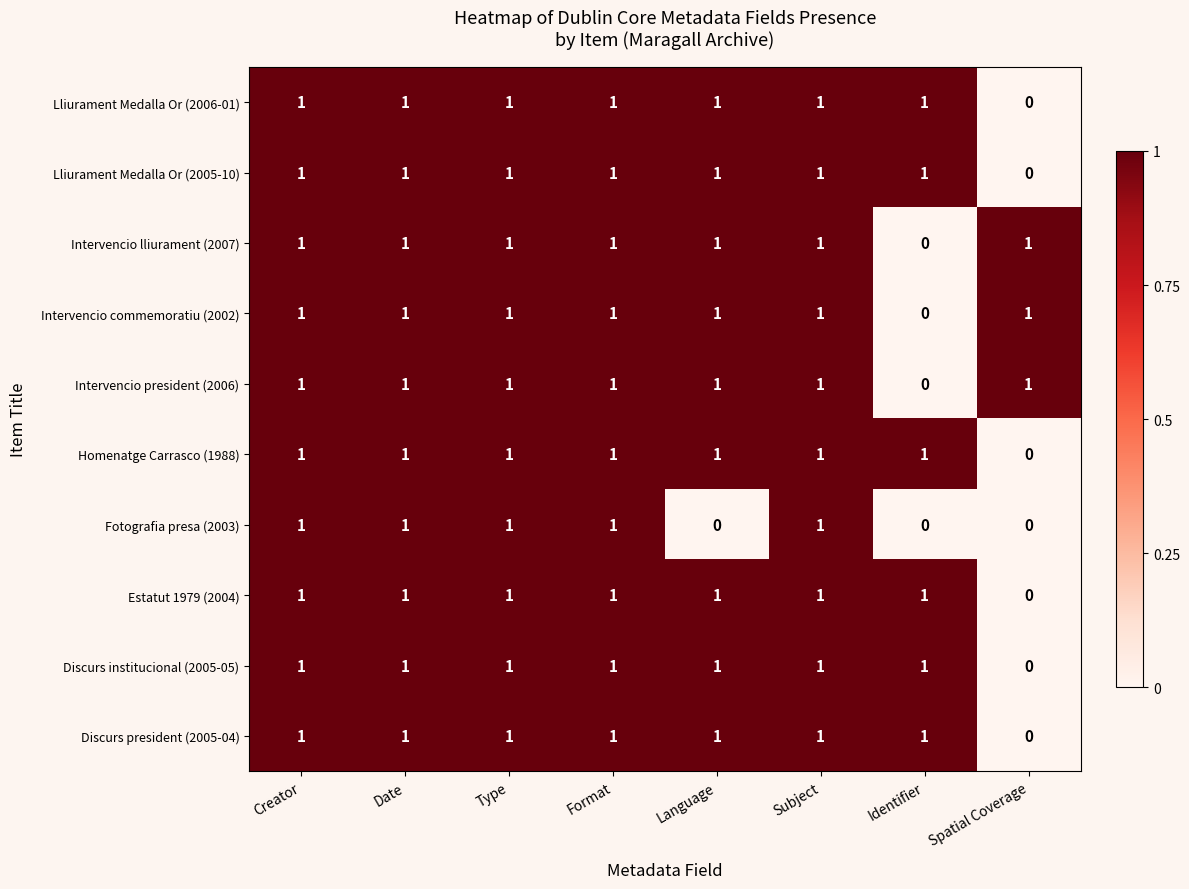

Count the Estatut 1979 (2004) values in the range 1 to 2.

7